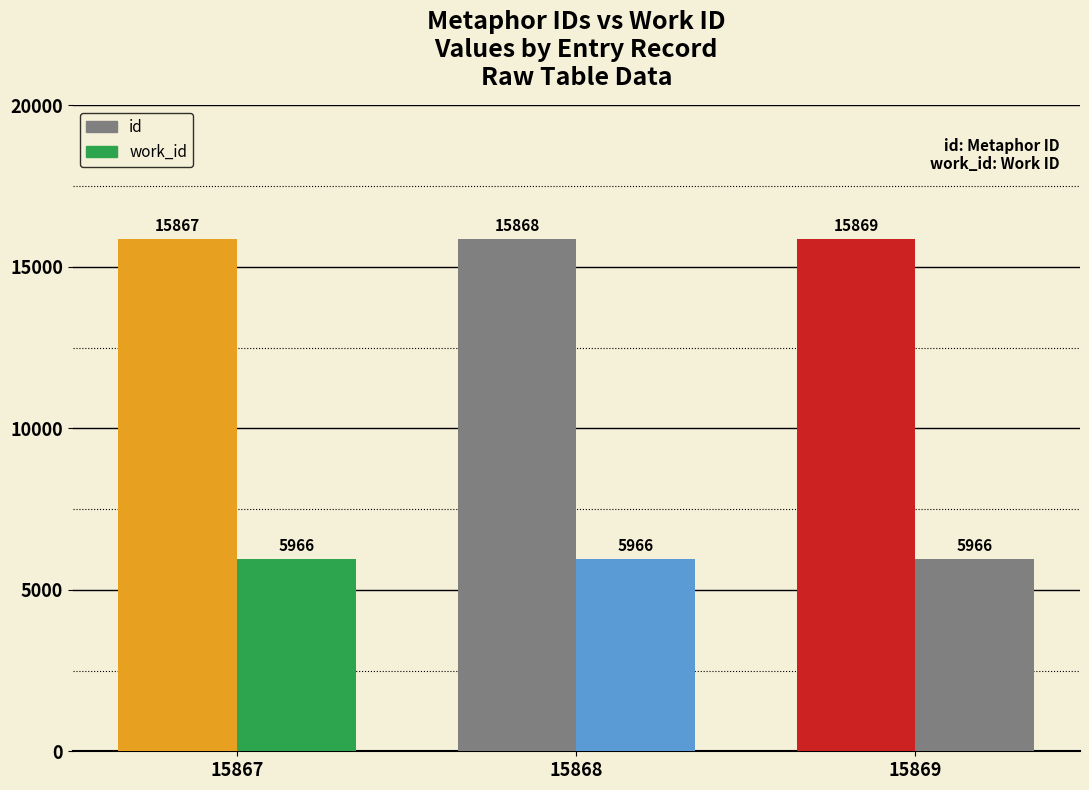

Rank the categories by id value from highest to lowest.

15869, 15868, 15867